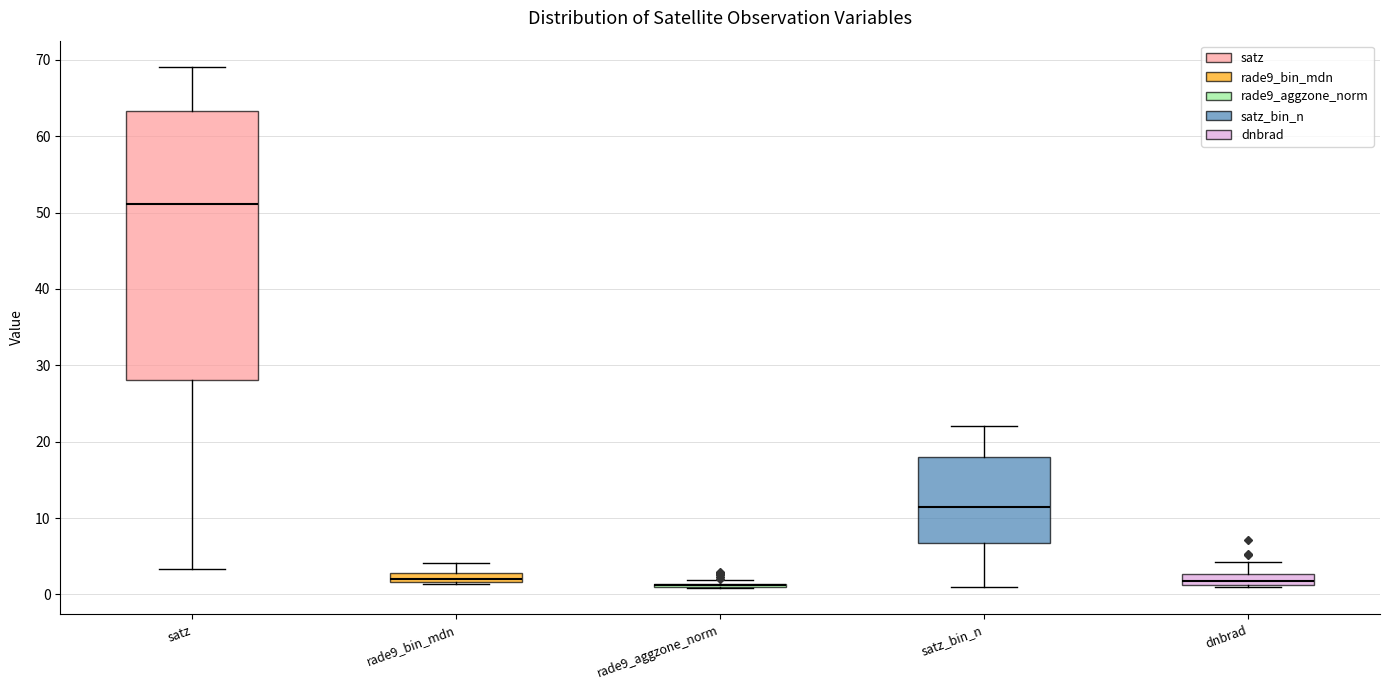

Where is the upper edge of the box for dnbrad on the y-axis? The values are not printed on the chart, so give them approximately, as read against the axis.

3